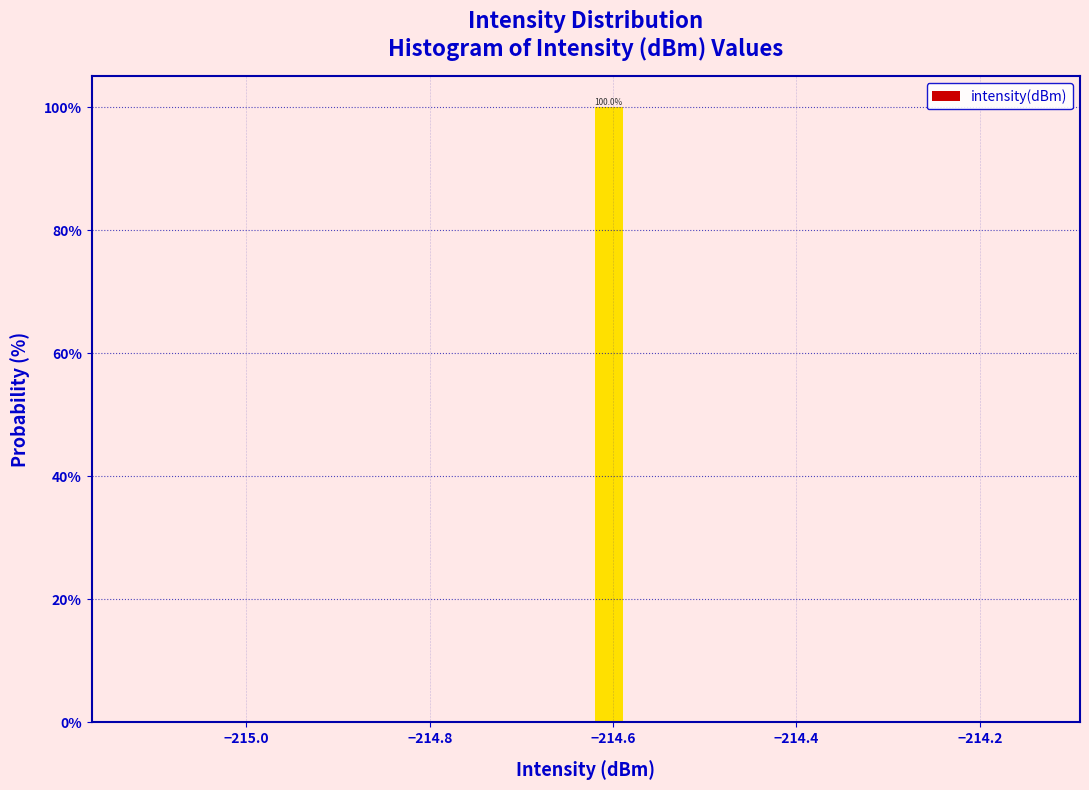

Around what value on the x-axis is the tallest bar? Give the approximate position of its centre, as read against the axis.

-214.60